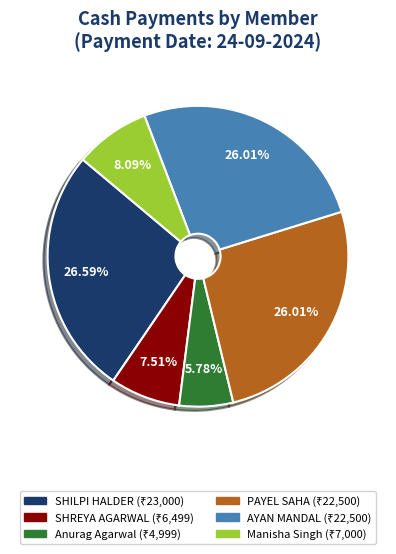

What is the largest slice in the pie chart?

SHILPI HALDER